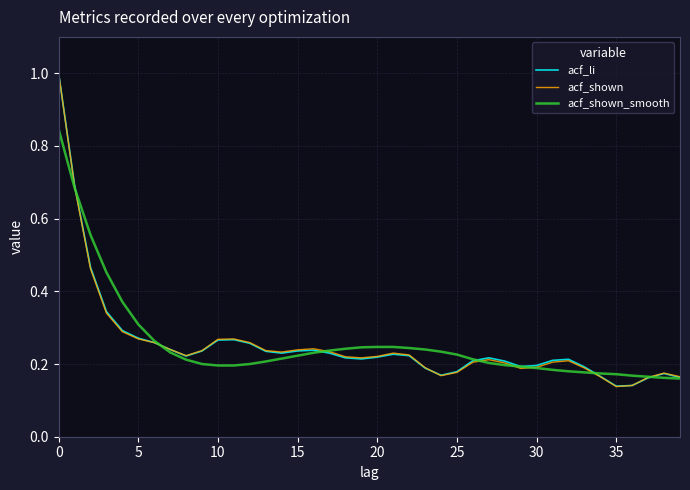

Which series has the largest total across all categories?

acf_shown_smooth